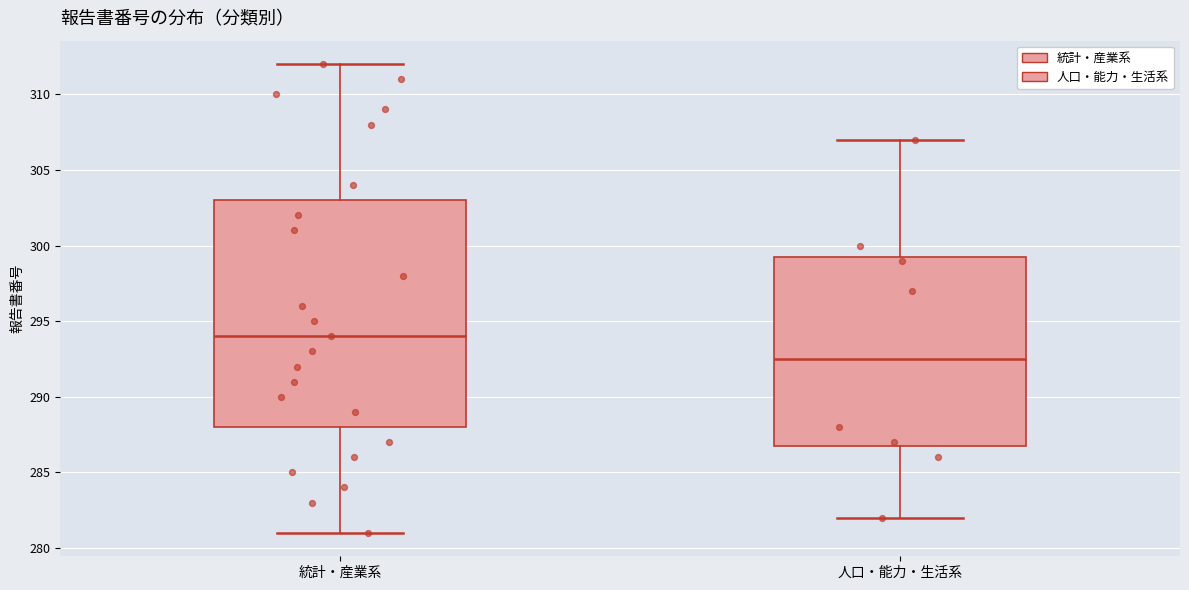

Where does the upper whisker of the box for 統計・産業系 end on the y-axis? The values are not printed on the chart, so give them approximately, as read against the axis.

312.0